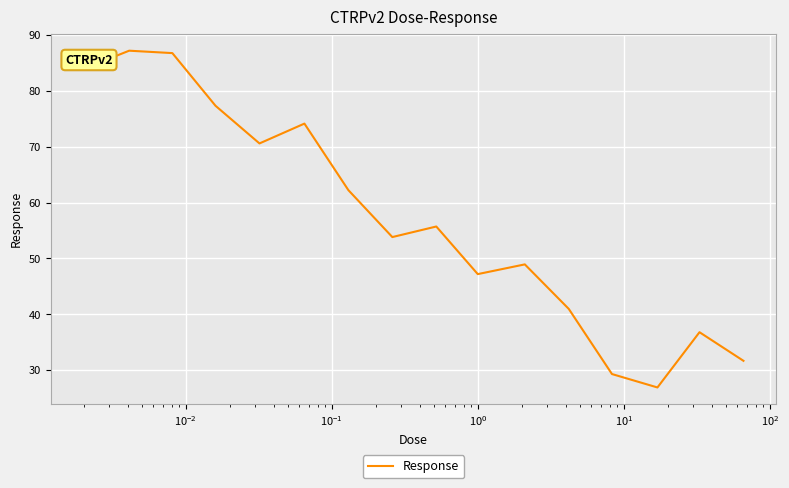

How many values are below 55?

8